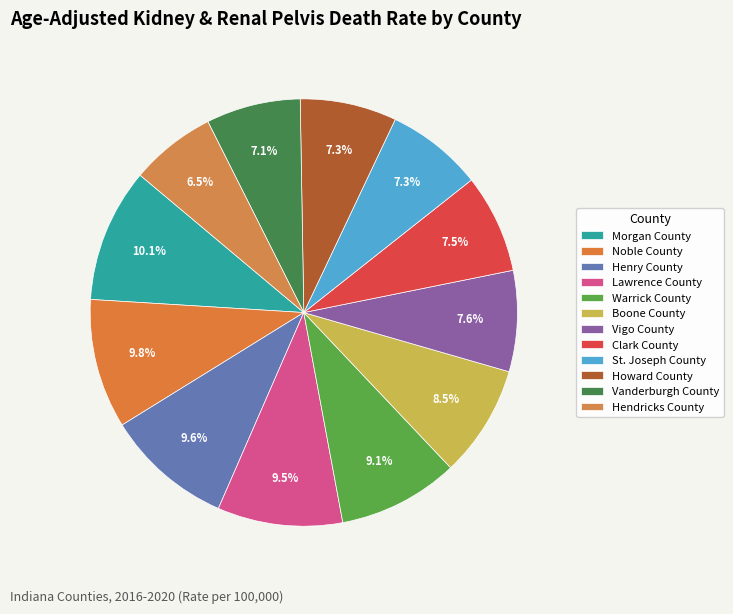

True or false: Hendricks County accounts for 19% of the total.

False